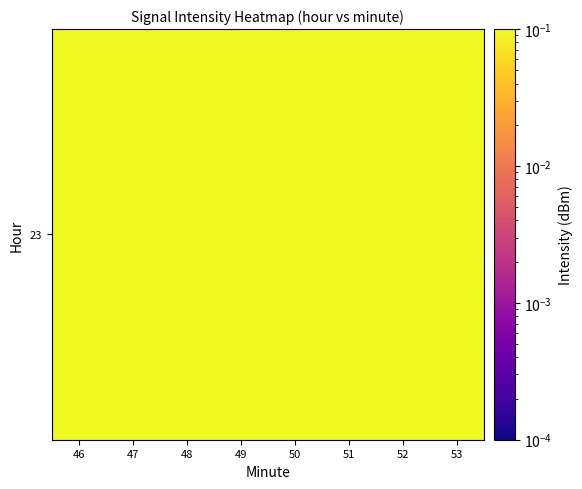

Is it true that the value at 51 is 0.1?

True